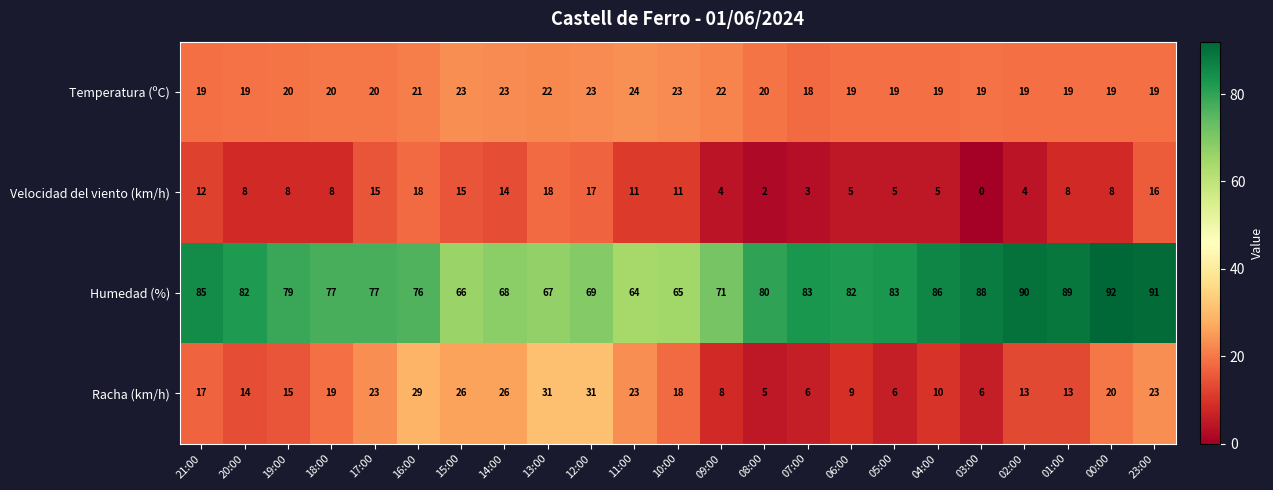

What is the approximate value of Humedad (%) at 04:00, to the nearest 5?

85